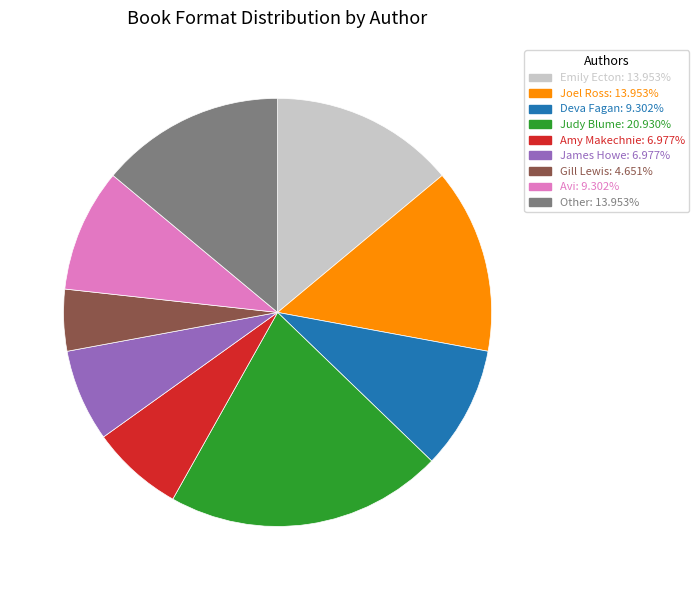

Is the sum of Other: 13.953% and James Howe: 6.977% greater than half?

No